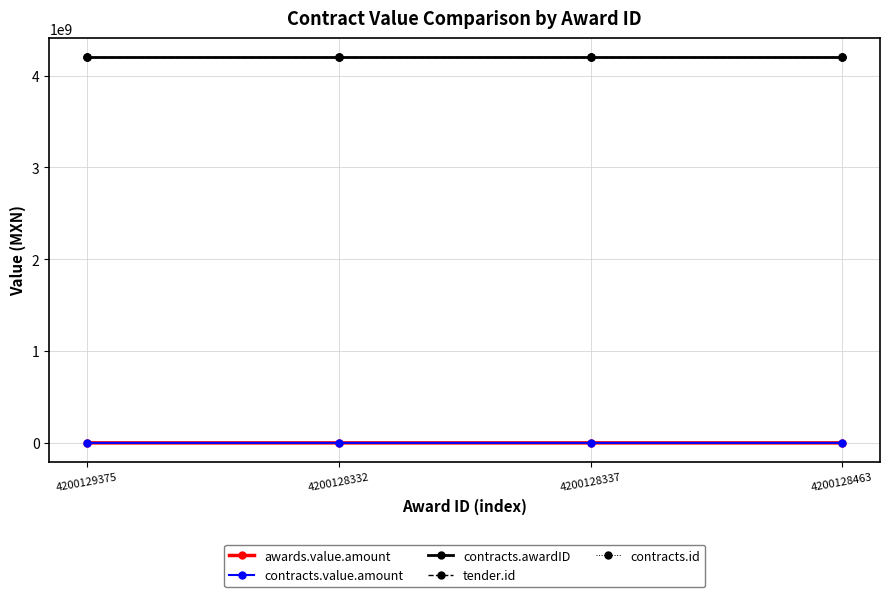

How many lines are shown in the chart?

5